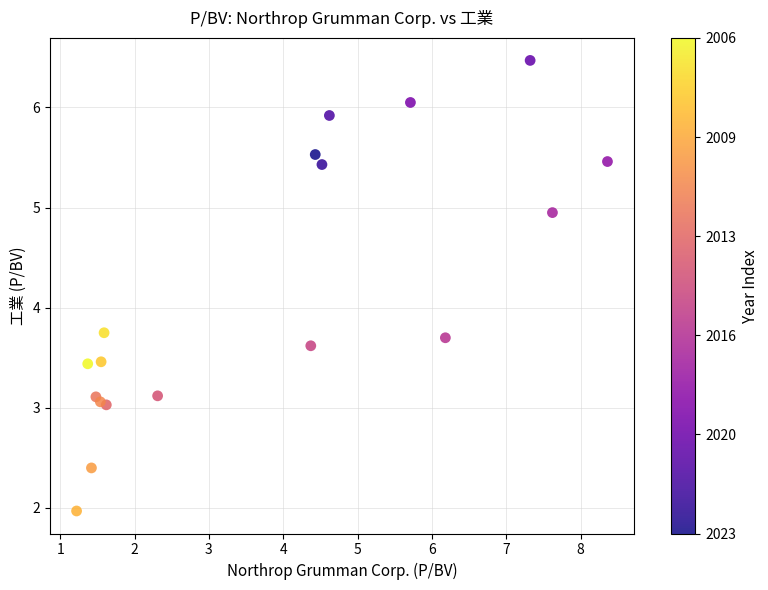

What is the range of X values (max minus min)?

7.1